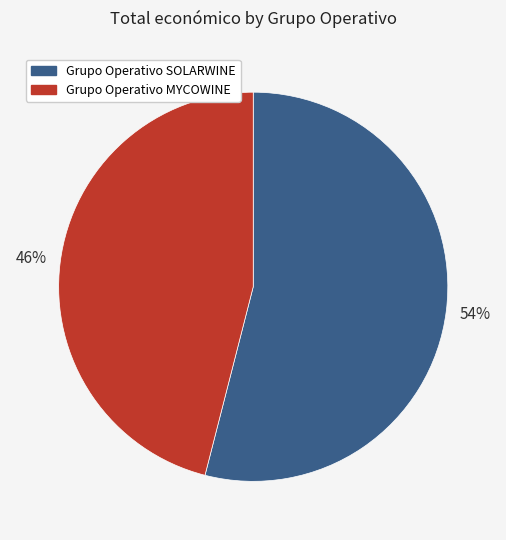

Is the sum of Grupo Operativo SOLARWINE and Grupo Operativo MYCOWINE greater than half?

Yes